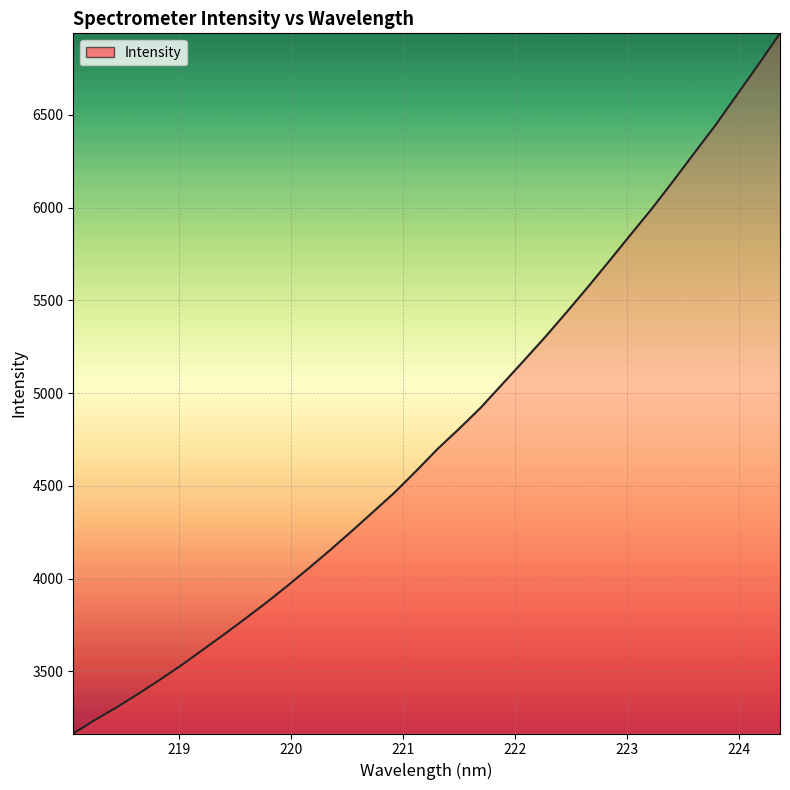

What is the smallest value displayed?

3165.5